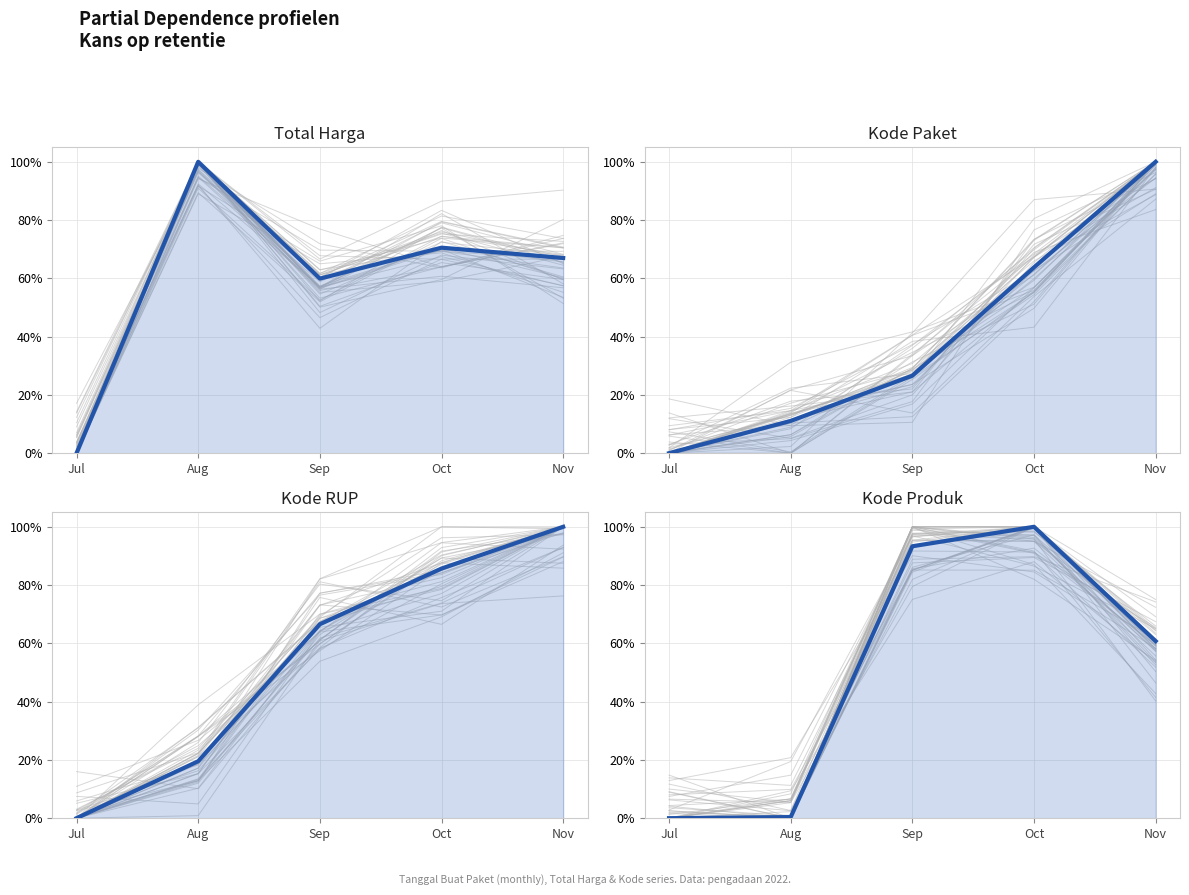

Which category has the lowest value in the Total Harga (mean) series?

Jul